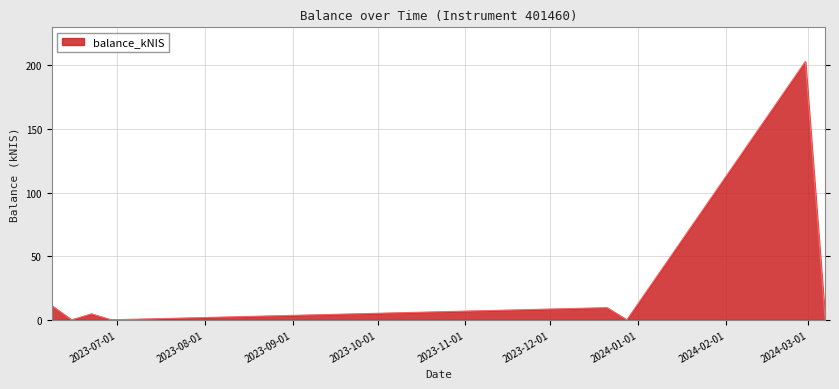

What is the maximum value shown in the chart?

203.1